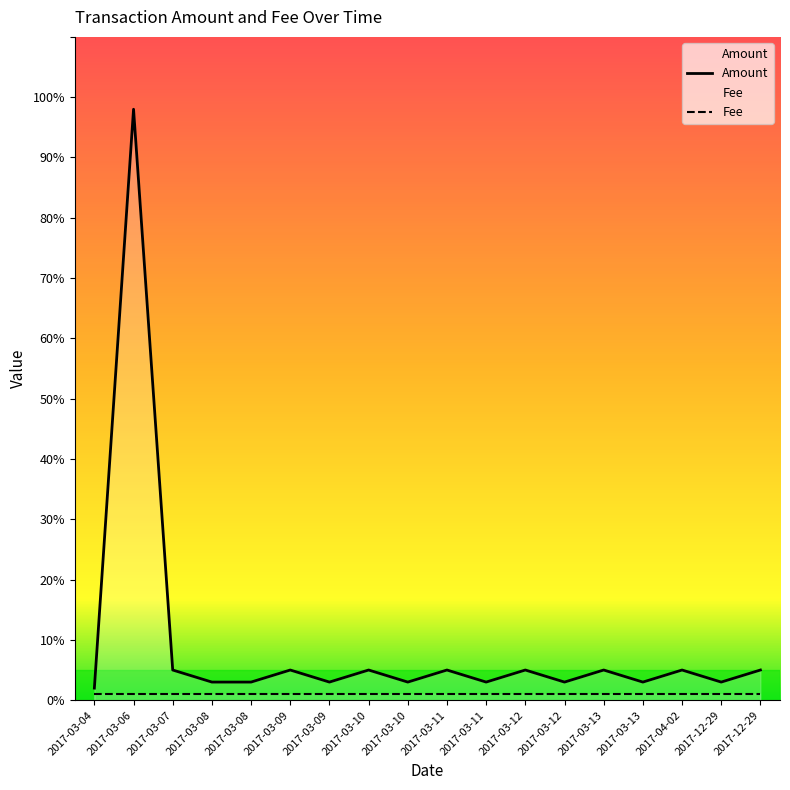

How many points are lower than both their immediate neighbors (excluding endpoints)?

6